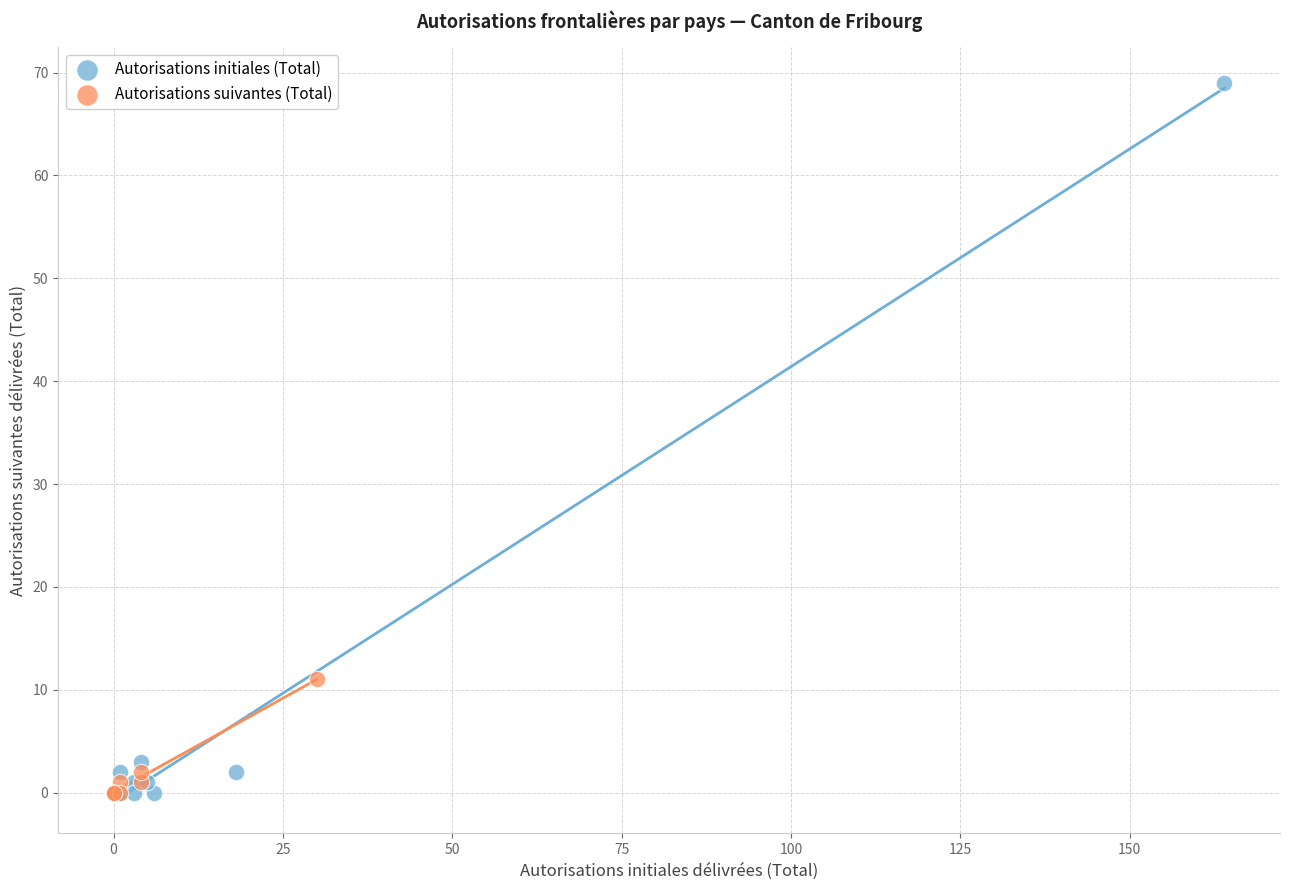

Which series has the widest spread of Y values?

Autorisations initiales (Total)